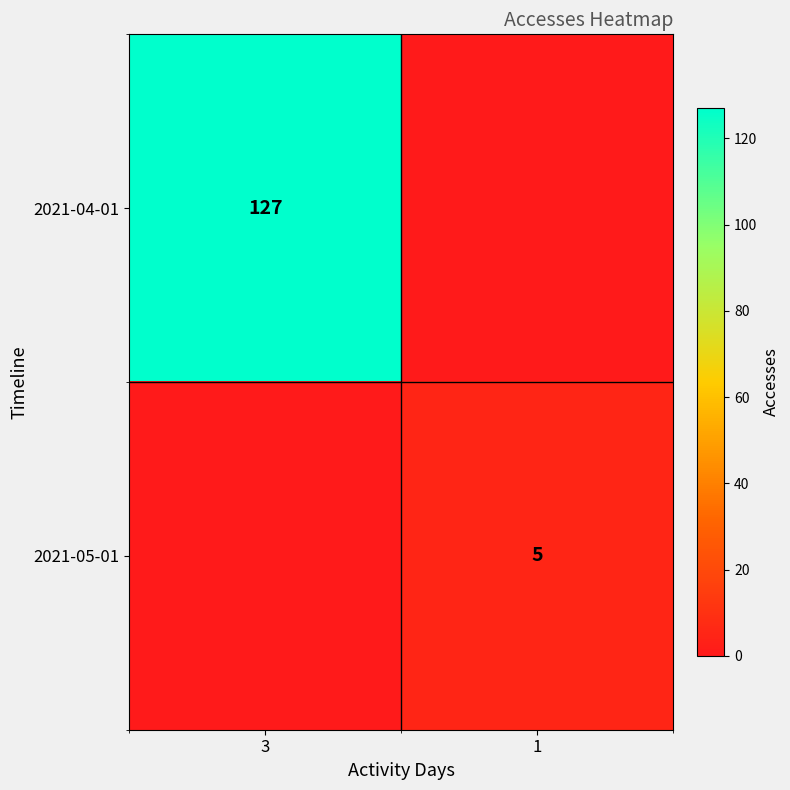

The value of 2021-05-01 at 1 is 5. True or false?

True